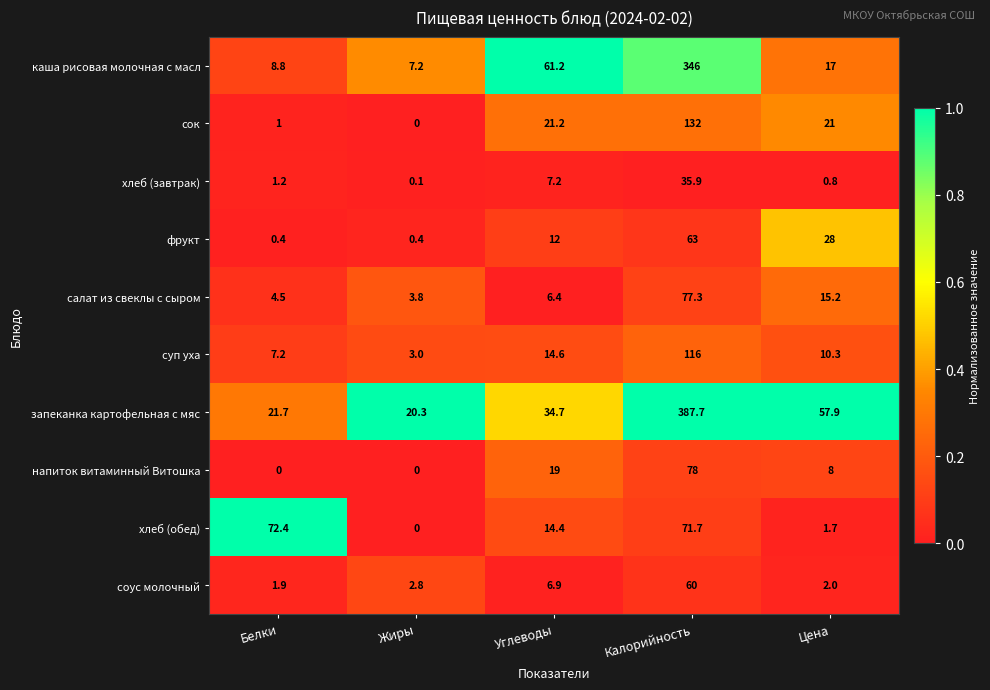

At which label does суп уха reach its minimum?

Жиры